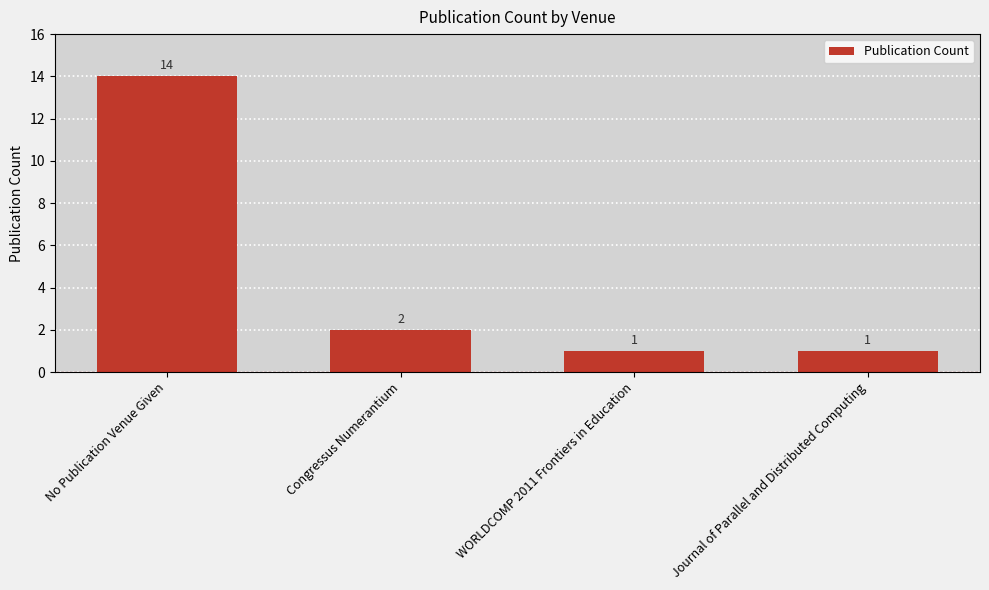

What is the minimum value shown in the chart?

1